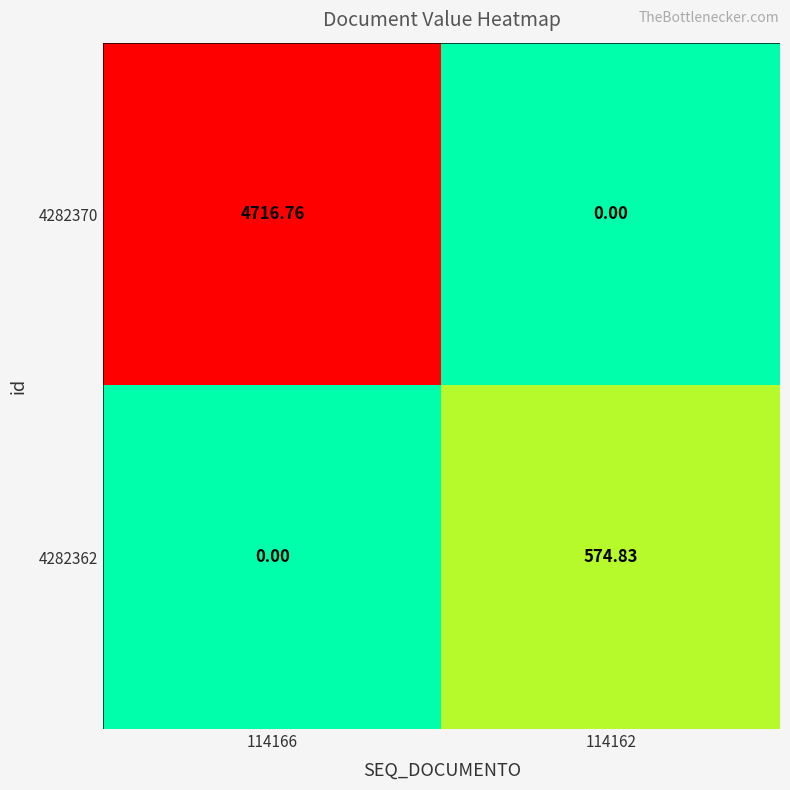

Is the value of 4282370 at 114166 greater than the value of 4282362 at 114166?

Yes